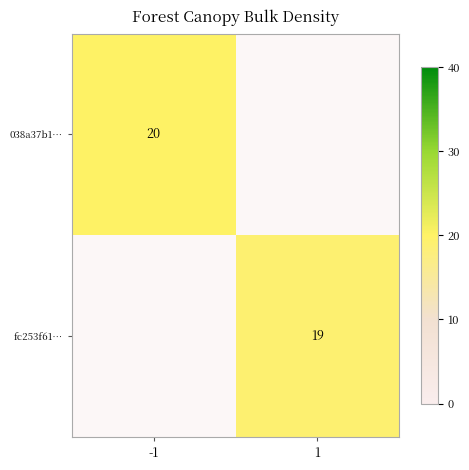

True or false: fc253f61… has a value of 32 at 1.

False